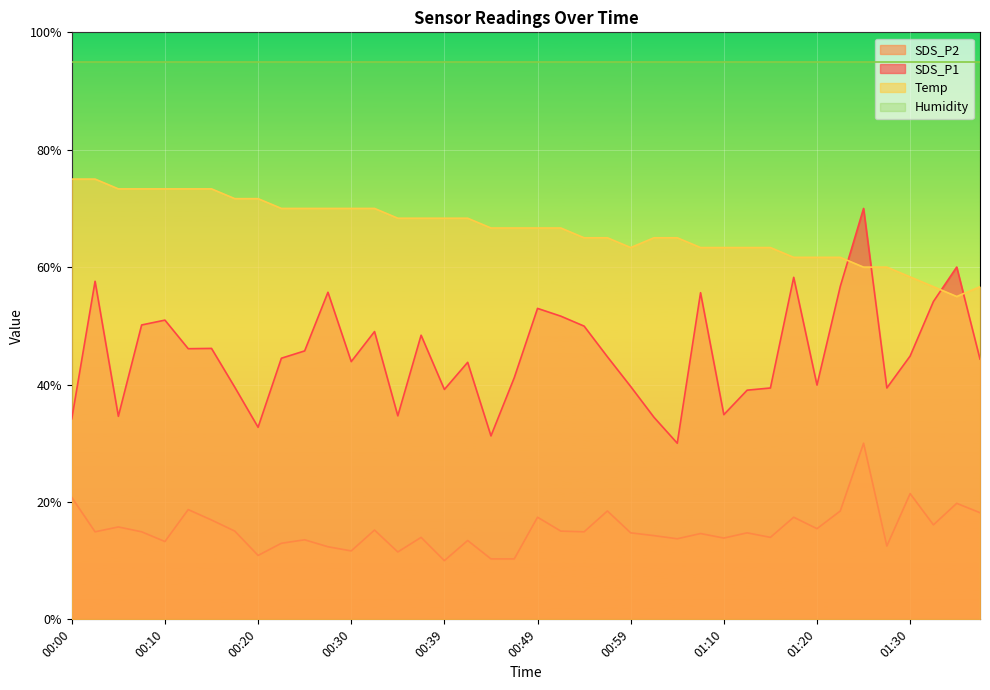

At which category is the sum across all series the highest?

01:25